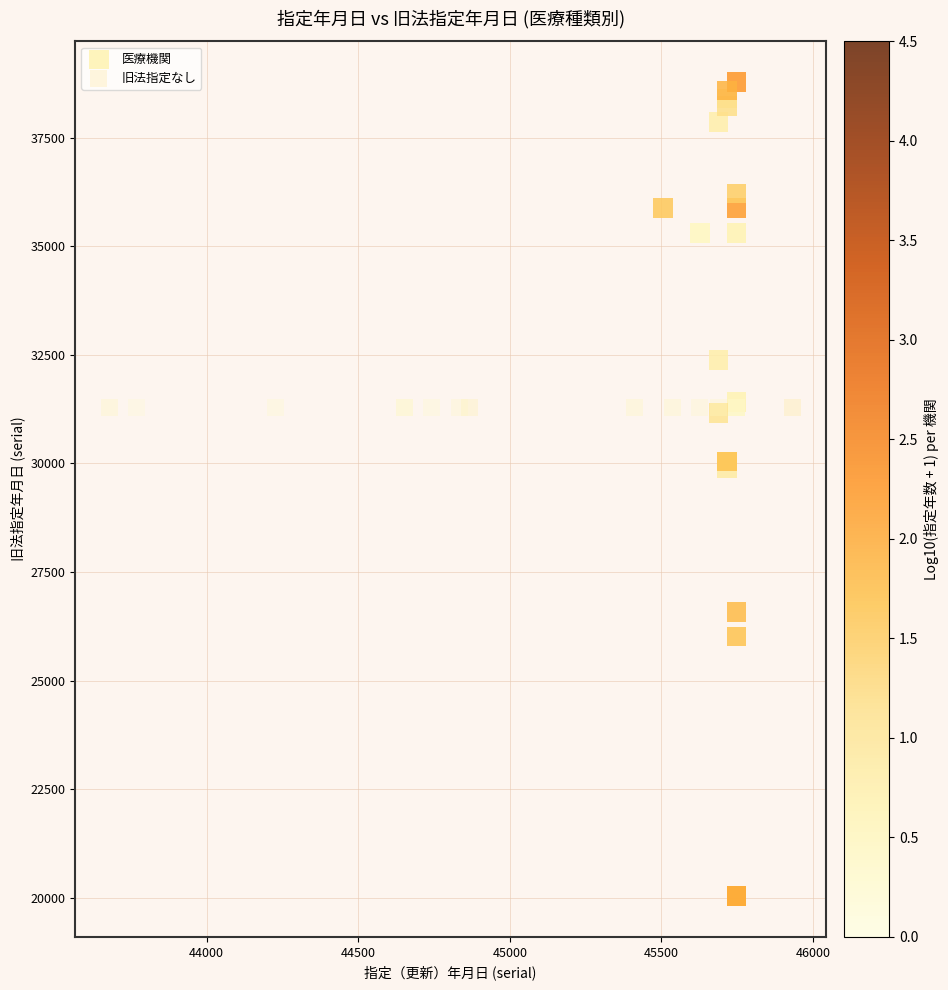

Which series contains the highest Y value?

医療機関